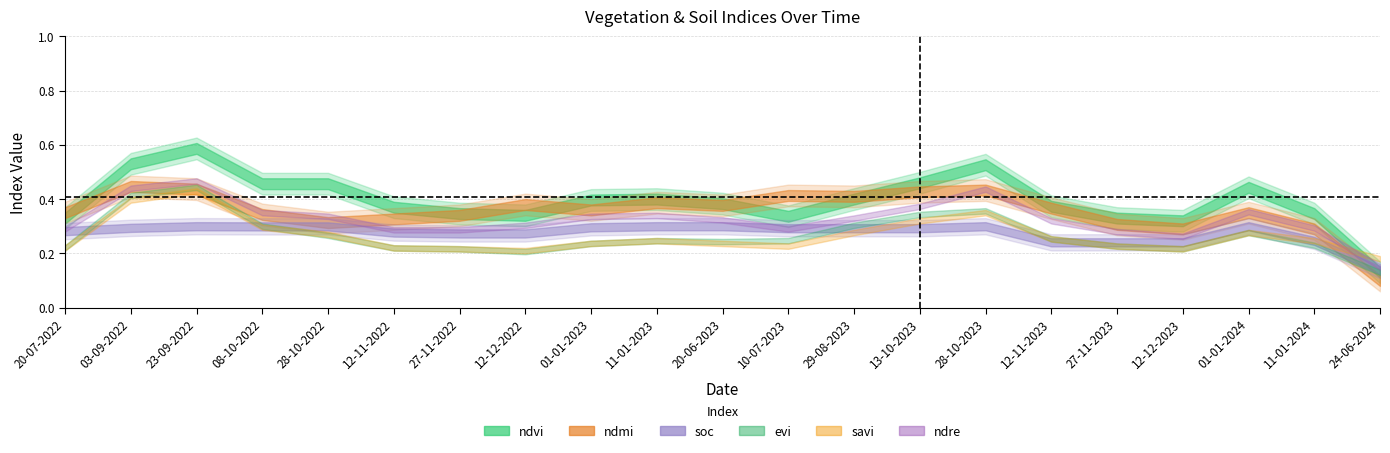

Is this an area chart (filled region under the line)?

No